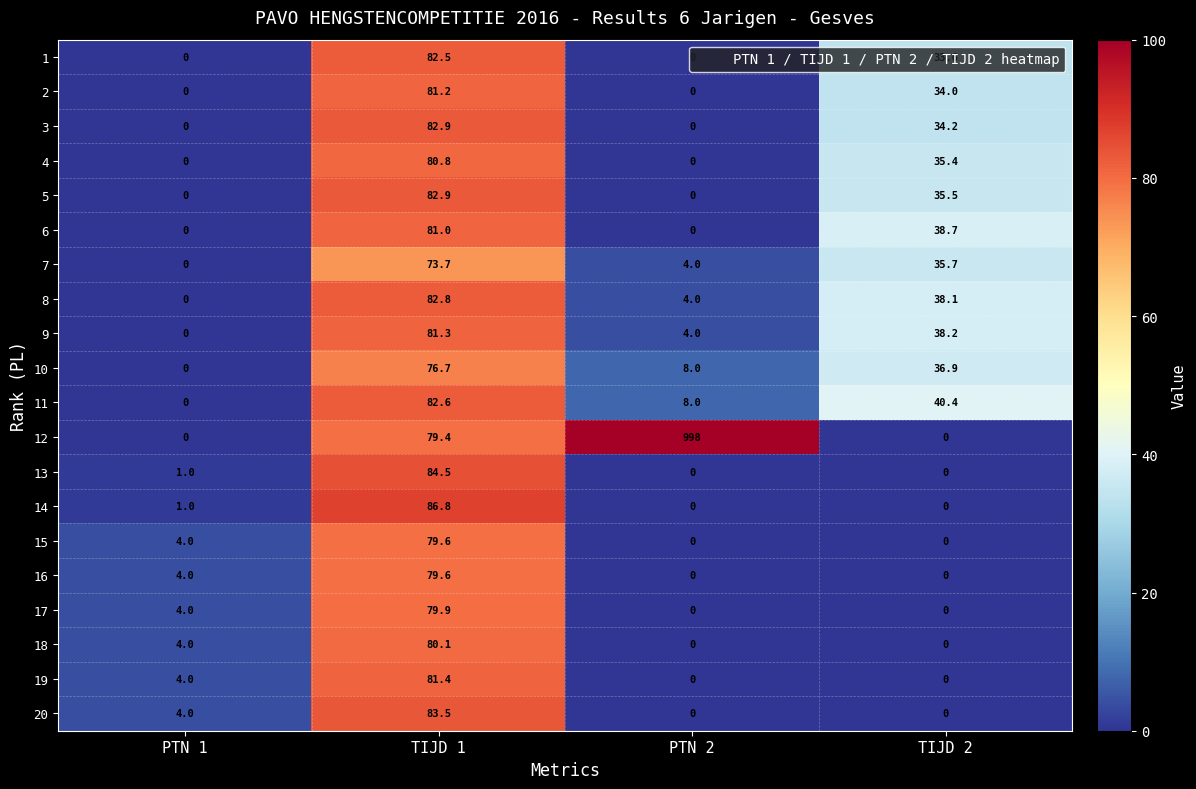

What is the difference between the maximum and second lowest values in the 8 series?

78.8